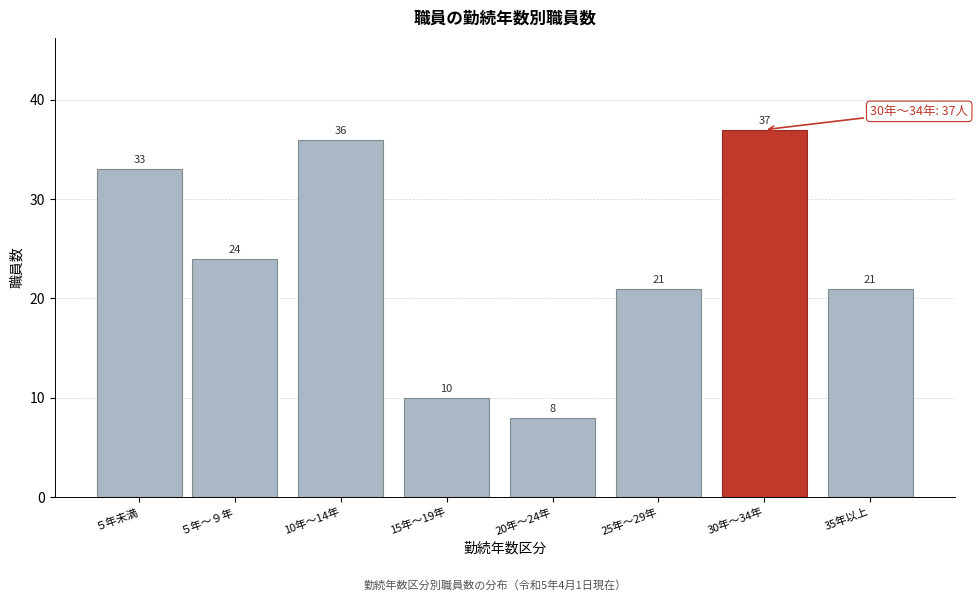

Reading right to left, list all the values displayed in this chart.

35年以上=21	30年～34年=37	25年～29年=21	20年～24年=8	15年～19年=10	10年～14年=36	５年～９年=24	５年未満=33